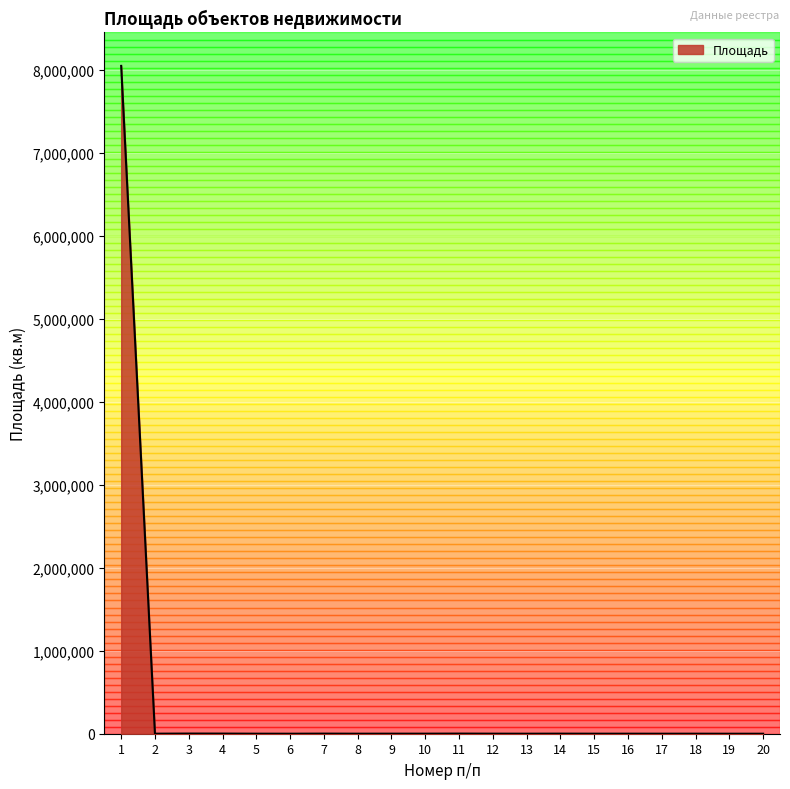

What is the maximum value shown in the chart?

8044912